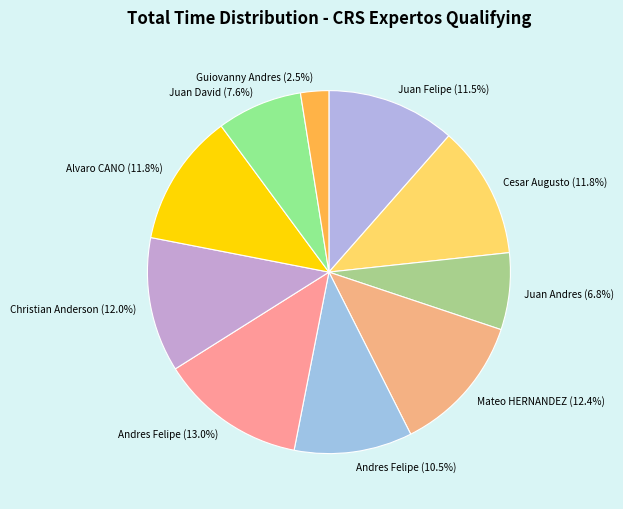

Is there a majority slice in this chart?

No